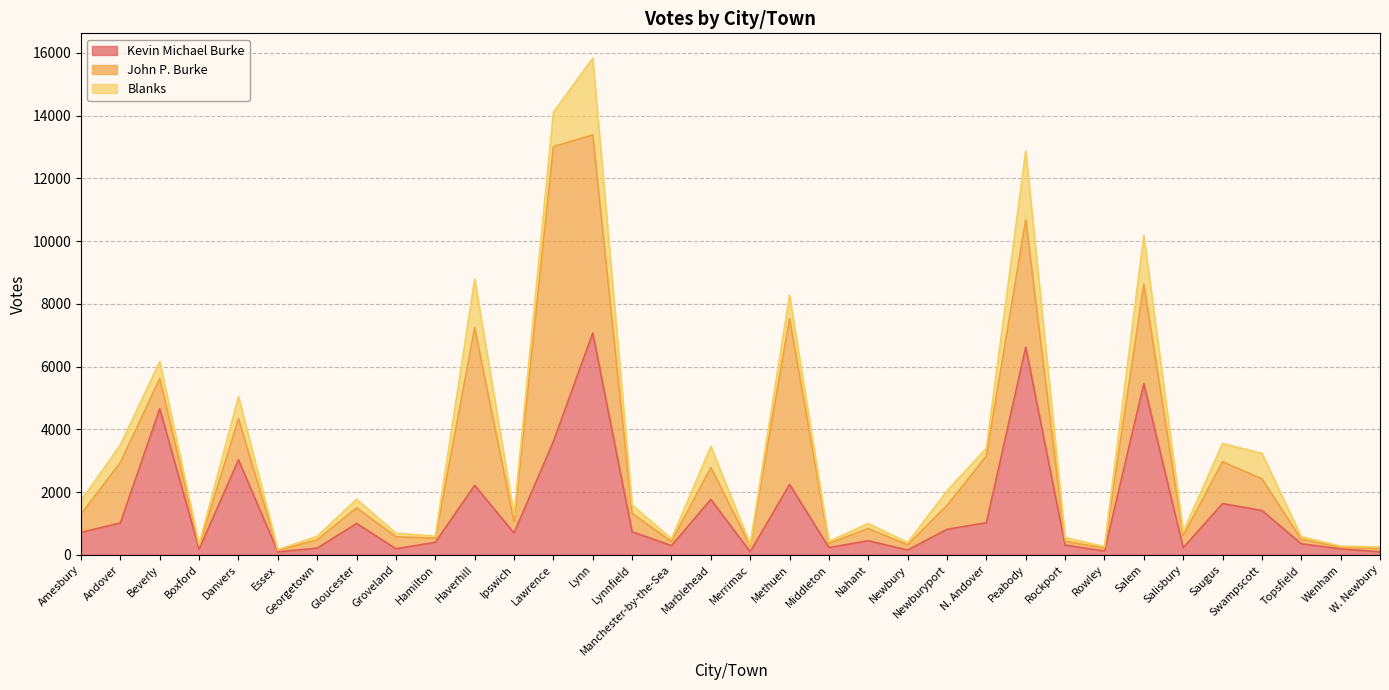

Reading left to right, what are all the values shown in this chart?

Kevin Michael Burke: Amesbury=717	Andover=1016	Beverly=4657	Boxford=181	Danvers=3028	Essex=94	Georgetown=214	Gloucester=1000	Groveland=195	Hamilton=399	Haverhill=2214	Ipswich=696	Lawrence=3612	Lynn=7071	Lynnfield=734	Manchester-by-the-Sea=295	Marblehead=1766	Merrimac=97	Methuen=2245	Middleton=232	Nahant=449	Newbury=152	Newburyport=812	N. Andover=1024	Peabody=6621	Rockport=312	Rowley=119	Salem=5454	Salisbury=226	Saugus=1634	Swampscott=1414	Topsfield=352	Wenham=191	W. Newbury=96
John P. Burke: Amesbury=583	Andover=1928	Beverly=963	Boxford=104	Danvers=1311	Essex=47	Georgetown=265	Gloucester=499	Groveland=382	Hamilton=130	Haverhill=5019	Ipswich=357	Lawrence=9401	Lynn=6316	Lynnfield=586	Manchester-by-the-Sea=129	Marblehead=1018	Merrimac=190	Methuen=5288	Middleton=135	Nahant=391	Newbury=165	Newburyport=762	N. Andover=2127	Peabody=4061	Rockport=123	Rowley=96	Salem=3177	Salisbury=380	Saugus=1335	Swampscott=1010	Topsfield=144	Wenham=50	W. Newbury=103
Blanks: Amesbury=428	Andover=566	Beverly=542	Boxford=52	Danvers=706	Essex=26	Georgetown=111	Gloucester=273	Groveland=112	Hamilton=64	Haverhill=1557	Ipswich=222	Lawrence=1094	Lynn=2445	Lynnfield=271	Manchester-by-the-Sea=84	Marblehead=672	Merrimac=51	Methuen=744	Middleton=62	Nahant=160	Newbury=73	Newburyport=466	N. Andover=252	Peabody=2190	Rockport=117	Rowley=47	Salem=1551	Salisbury=132	Saugus=580	Swampscott=811	Topsfield=85	Wenham=34	W. Newbury=52